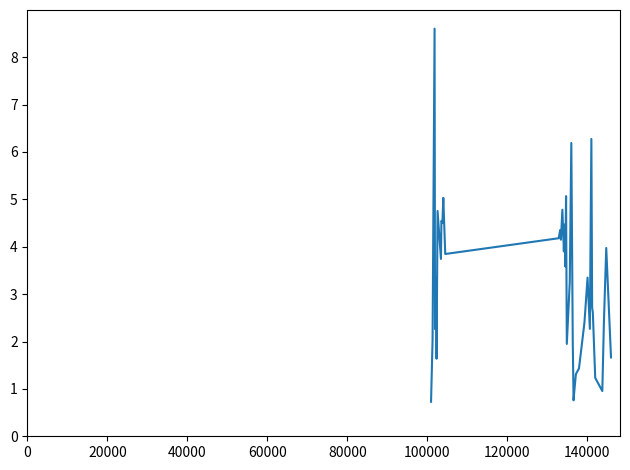

How many interior local peaks (higher than both neighbors) does the data have?

13